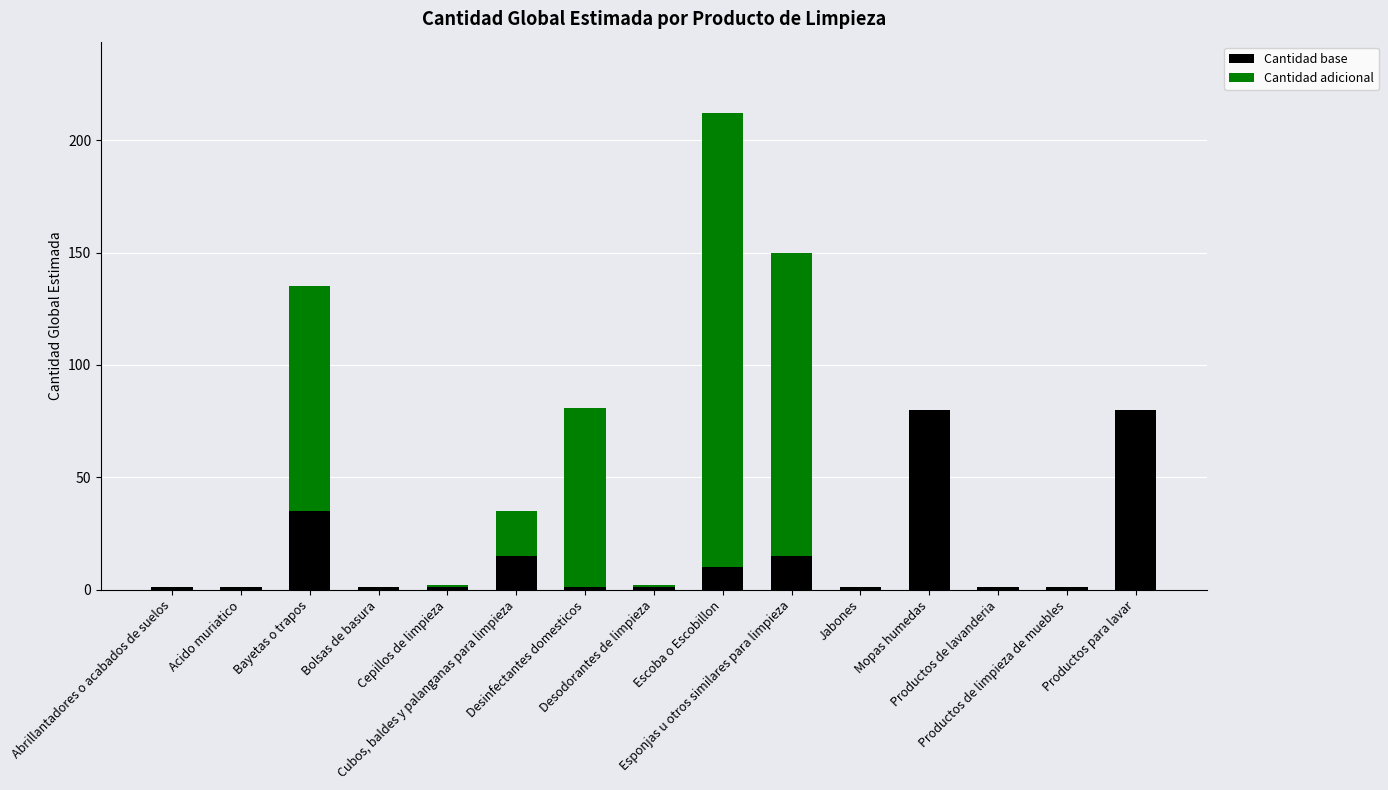

What is the highest value of the Cantidad base series?

80